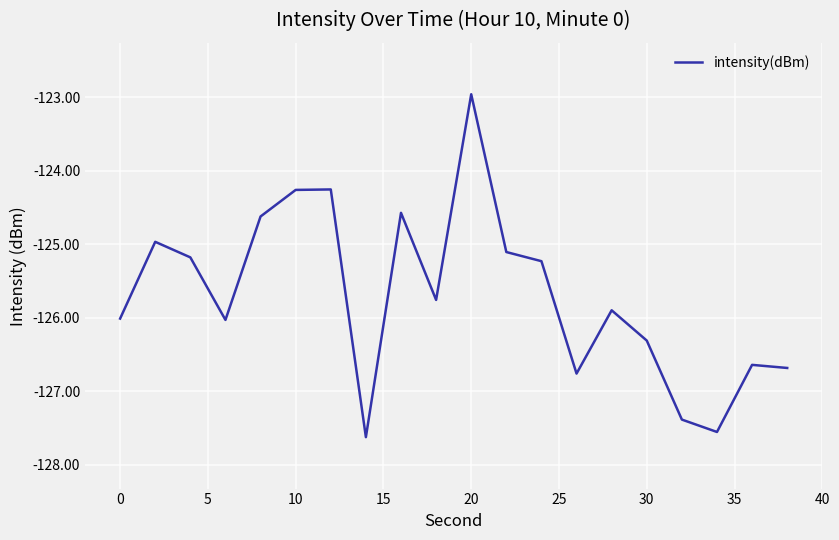

How many values exceed -125?

6